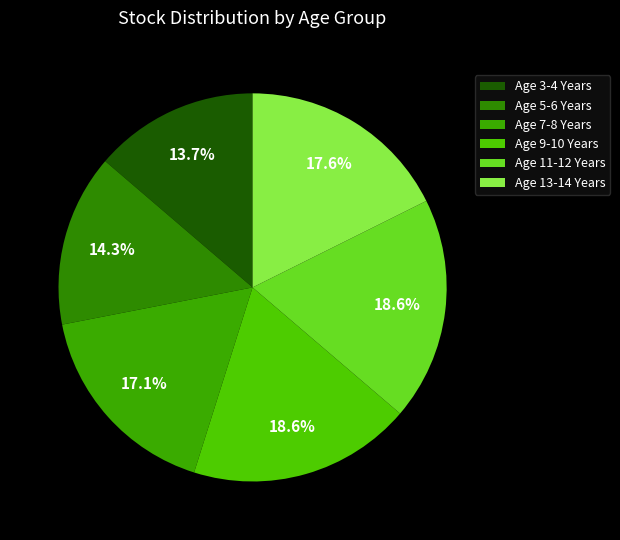

True or false: Age 3-4 Years accounts for 7% of the total.

False